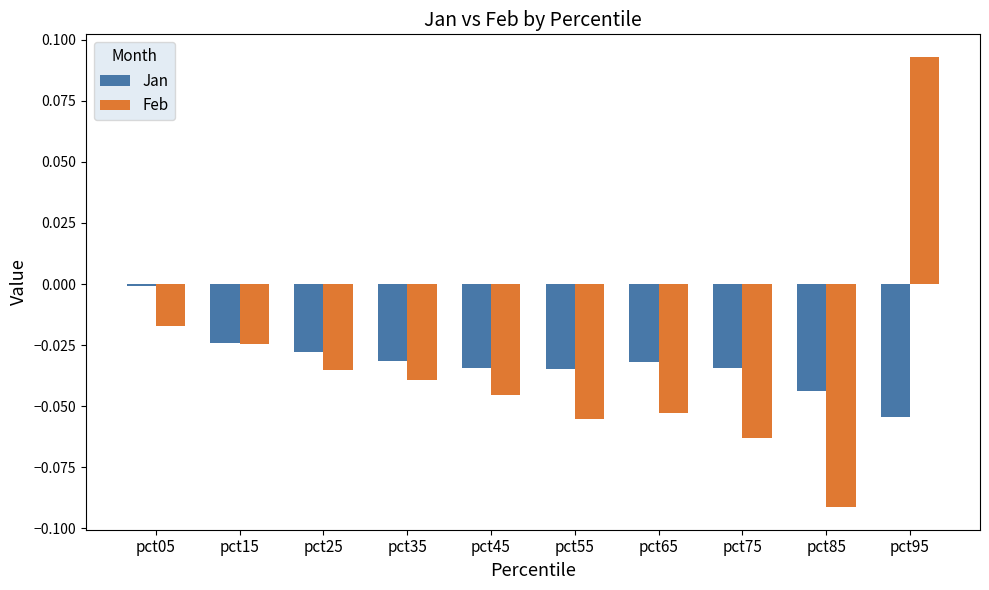

The Feb series shows -0.0 at pct45. True or false?

True